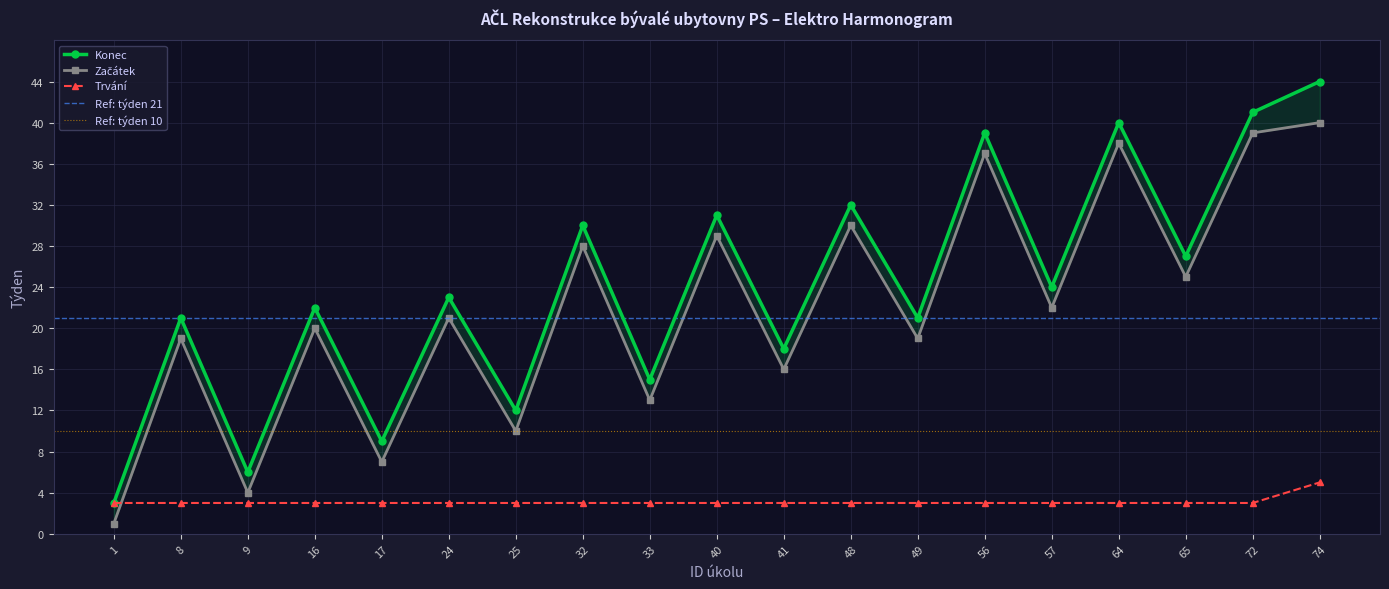

The value of Začátek at 40 is 29. True or false?

True